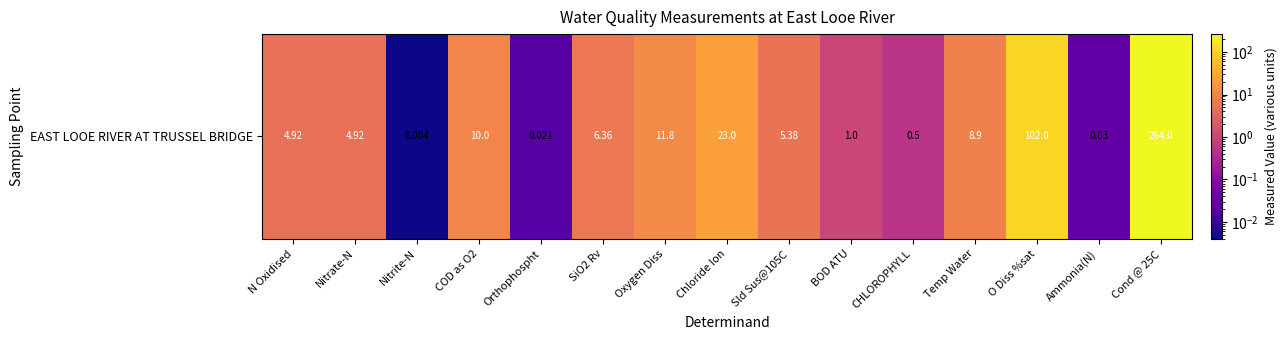

What is the difference between the values at Cond @ 25C and SiO2 Rv?

257.6